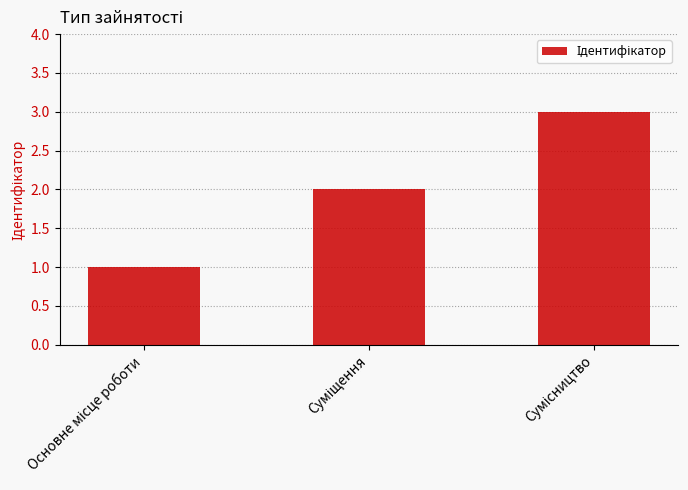

What is the greatest value displayed?

3